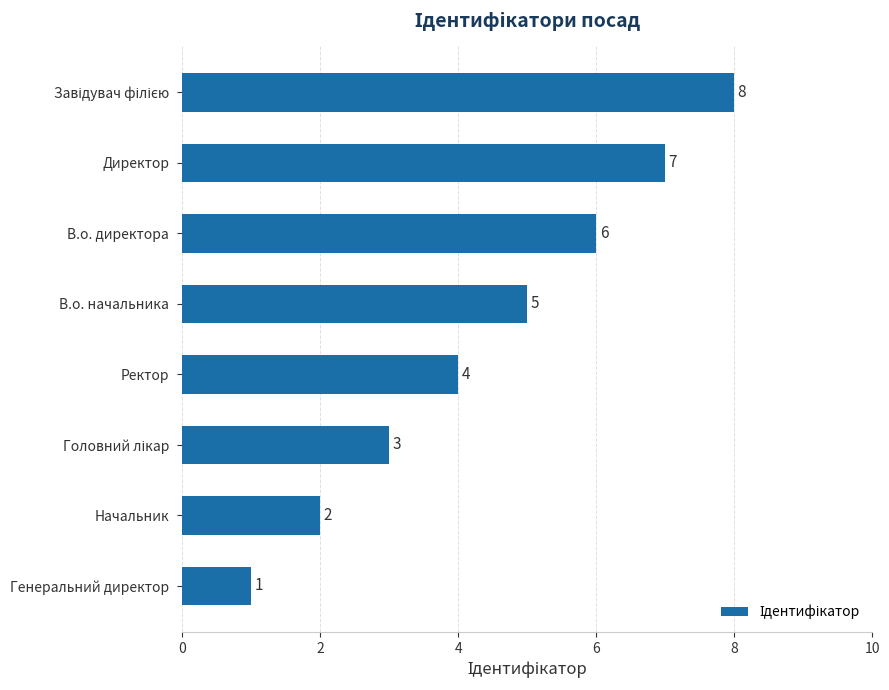

Which label corresponds to the smallest value in the chart?

Генеральний директор